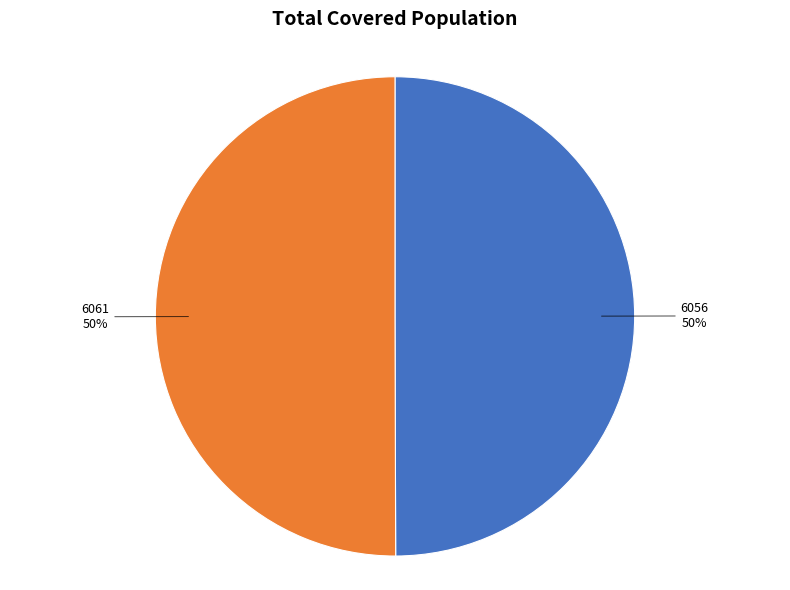

To the nearest percent, what portion does 6056 represent?

50%